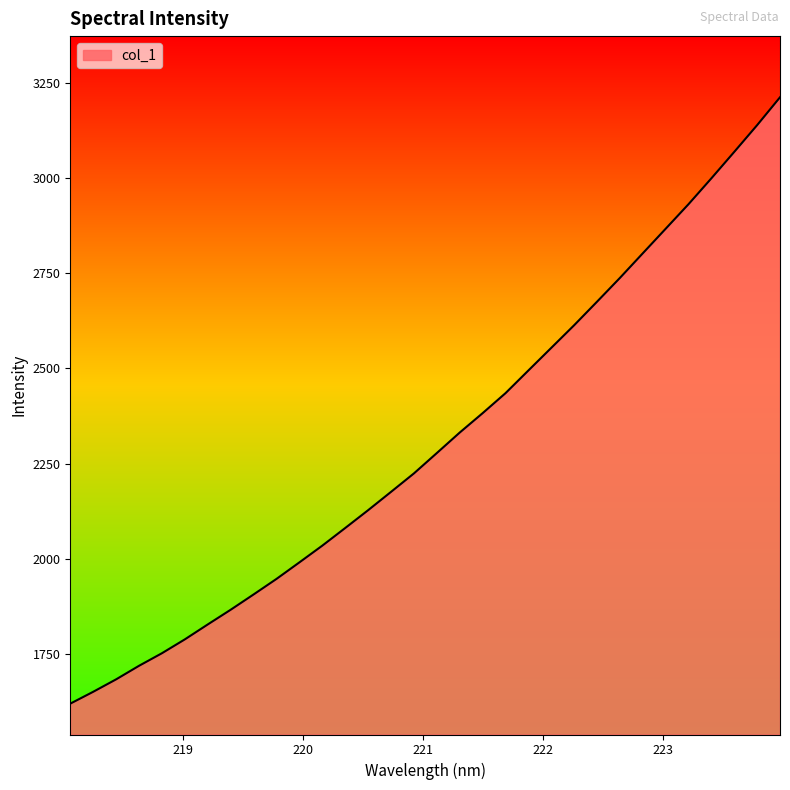

What is the smallest value displayed?

1619.8